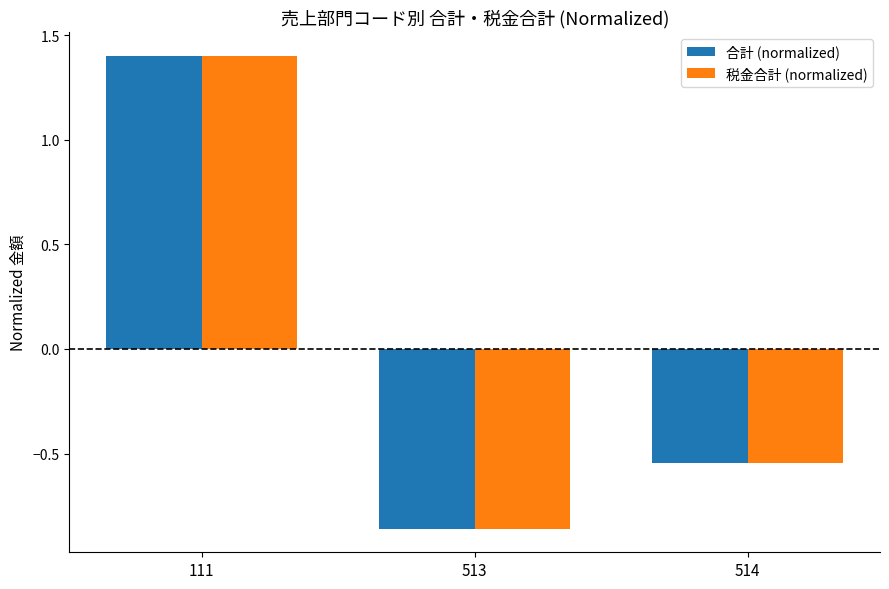

Which series has the largest range (max minus min)?

税金合計 (normalized)